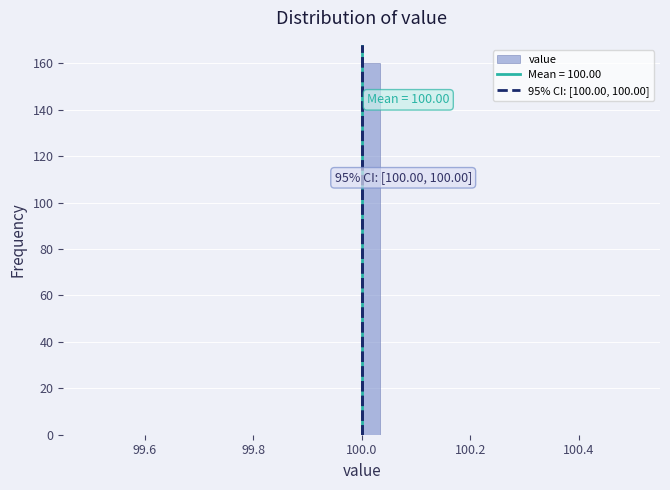

Around what value on the x-axis is the tallest bar? Give the approximate position of its centre, as read against the axis.

100.02